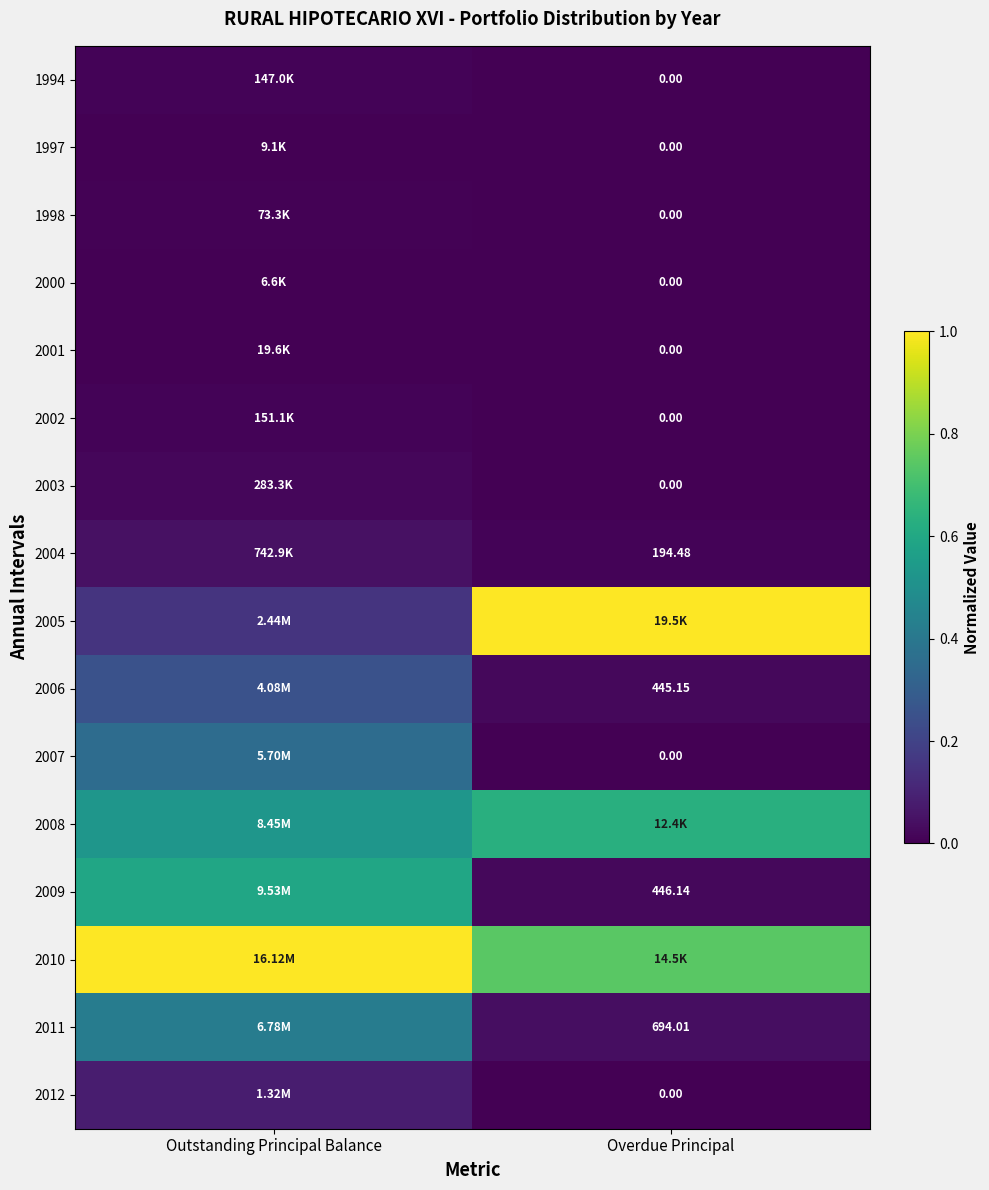

Is the value of 2011 at Overdue Principal greater than the value of 2002 at Overdue Principal?

Yes